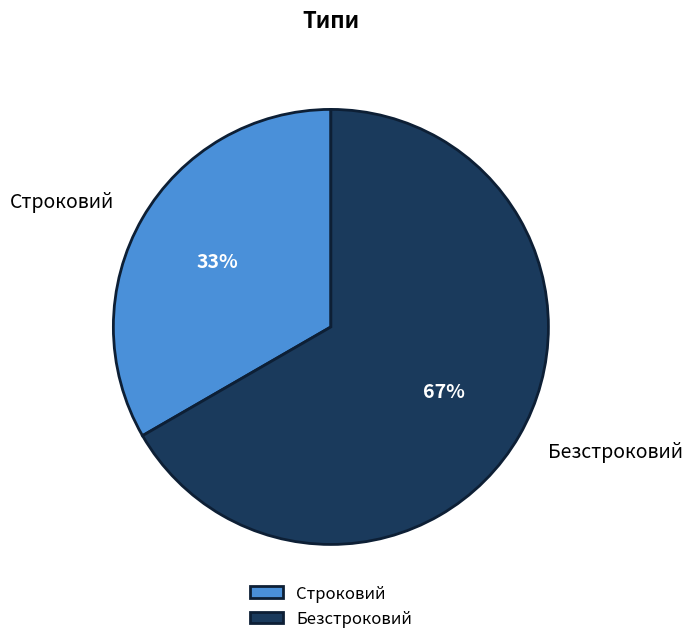

The Строковий slice represents 22% of the pie. True or false?

False